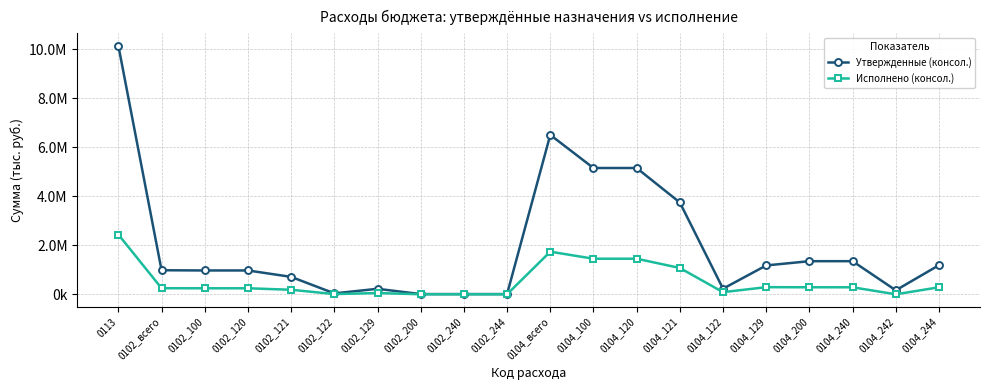

List the series in order of their overall mean, lowest first.

Исполнено (консол.), Утвержденные (консол.)